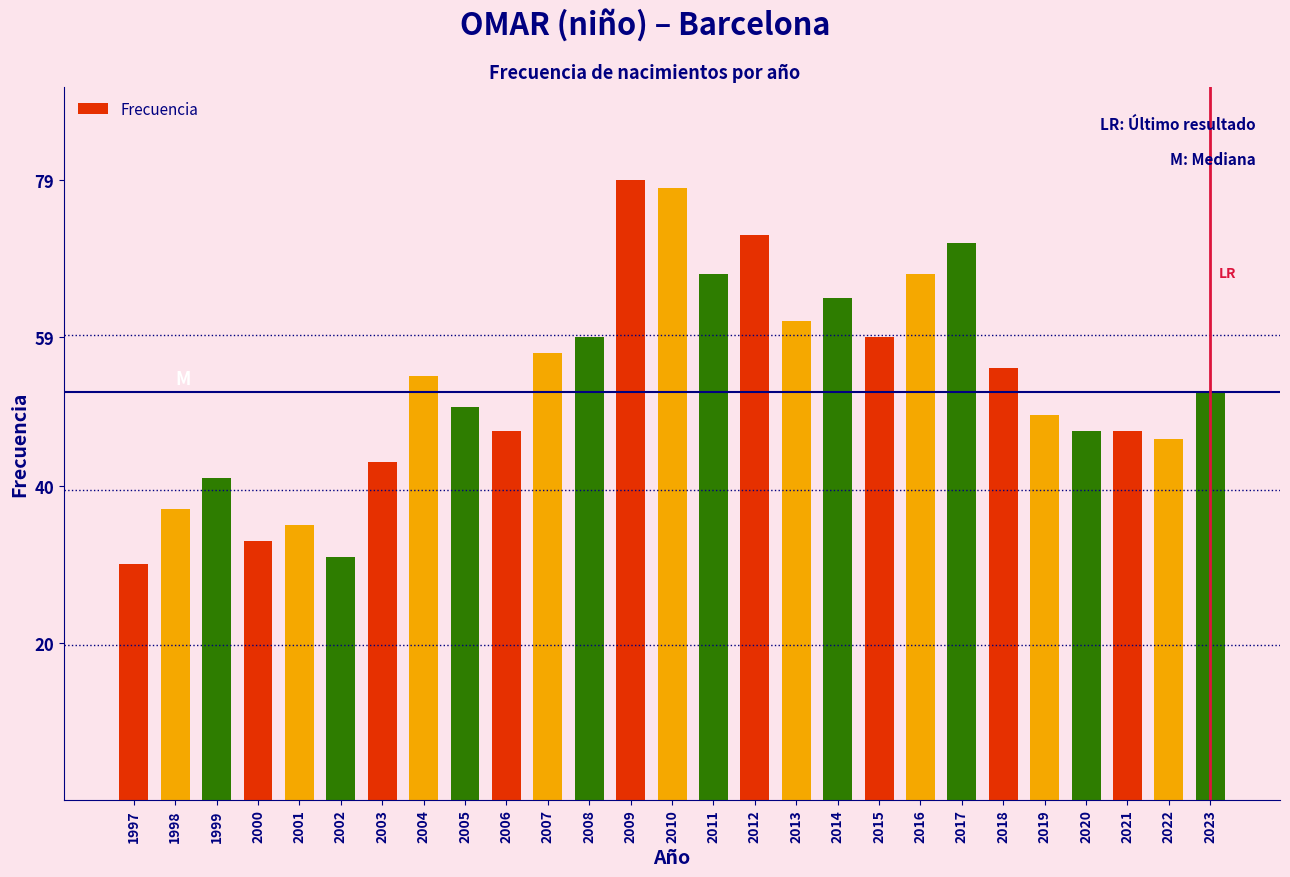

Reading right to left, what are all the values shown in this chart?

52	46	47	47	49	55	71	67	59	64	61	72	67	78	79	59	57	47	50	54	43	31	35	33	41	37	30